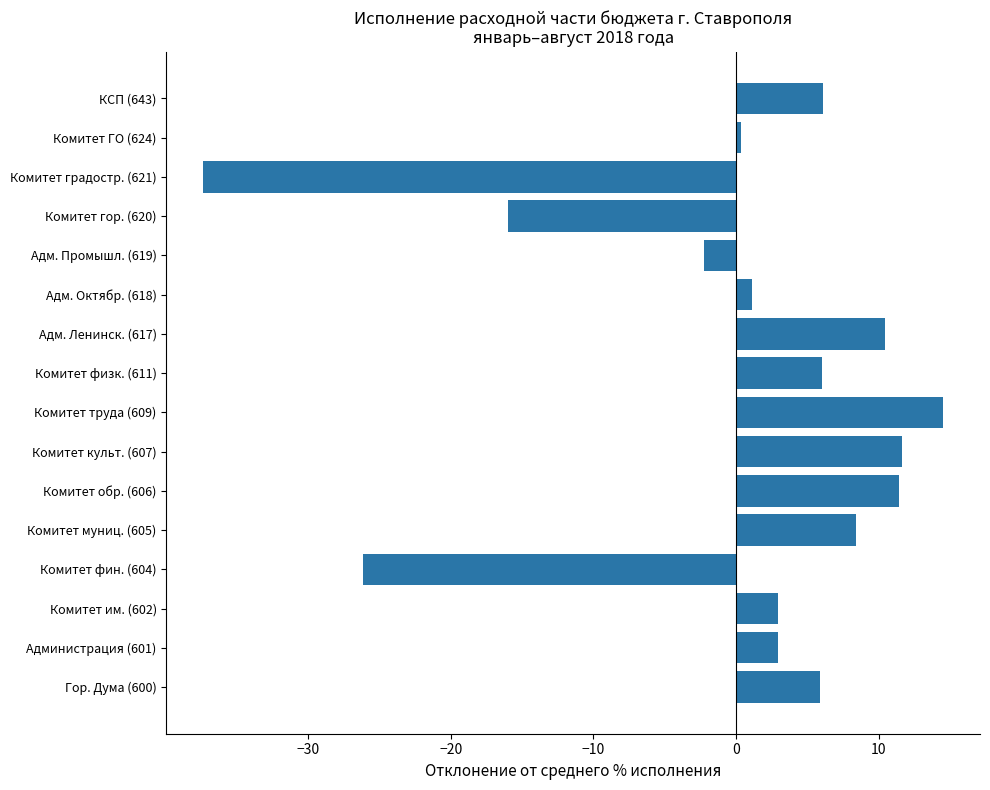

How many positive values are there?

12